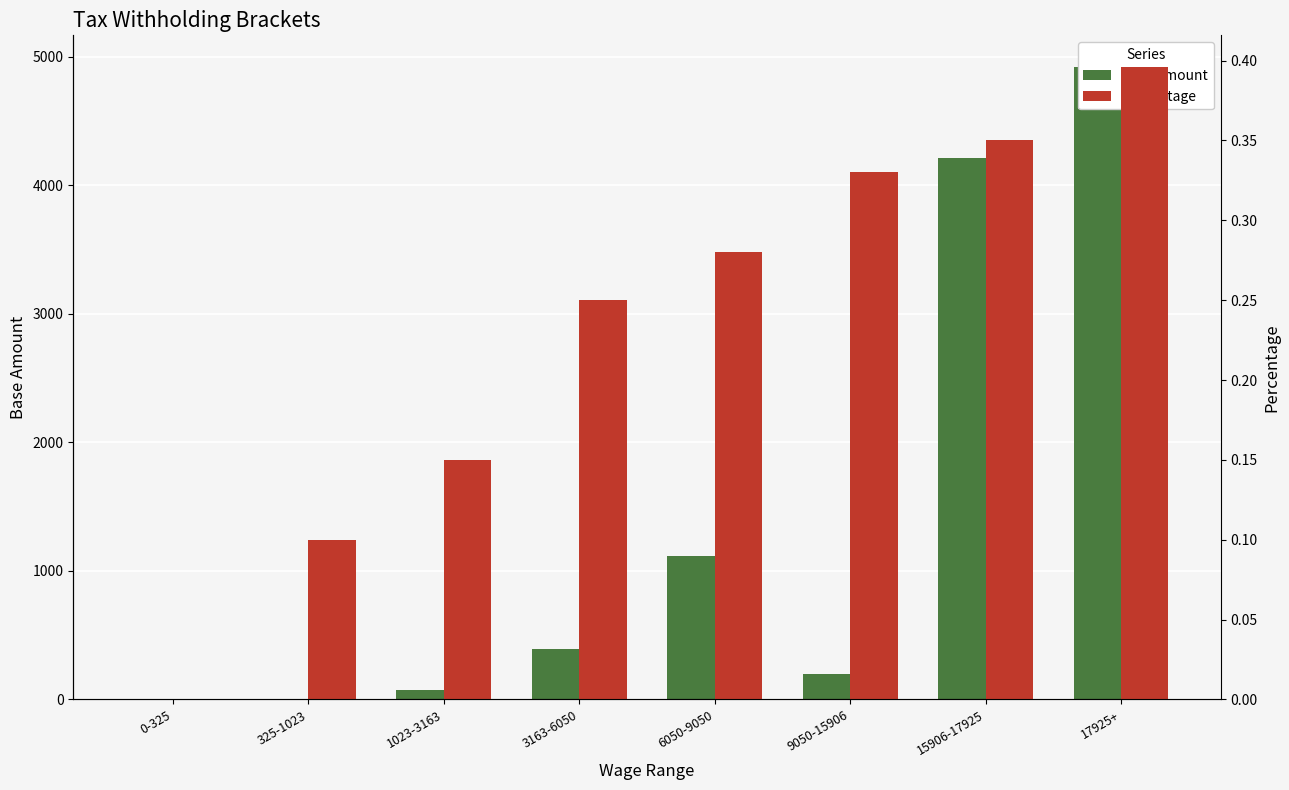

Reading left to right, transcribe all the data shown in this chart.

Base amount: 0.0	0.0	69.8	390.8	1112.6	195.6	4215.0	4921.7
Percentage: 0.0	0.1	0.1	0.2	0.3	0.3	0.3	0.4